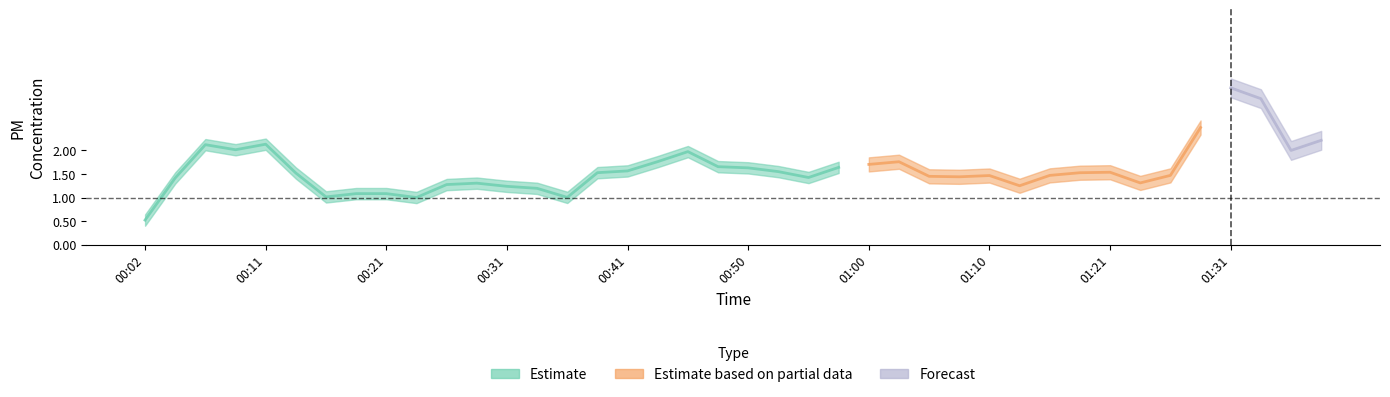

True or false: P1 and P2 intersect in this chart.

False